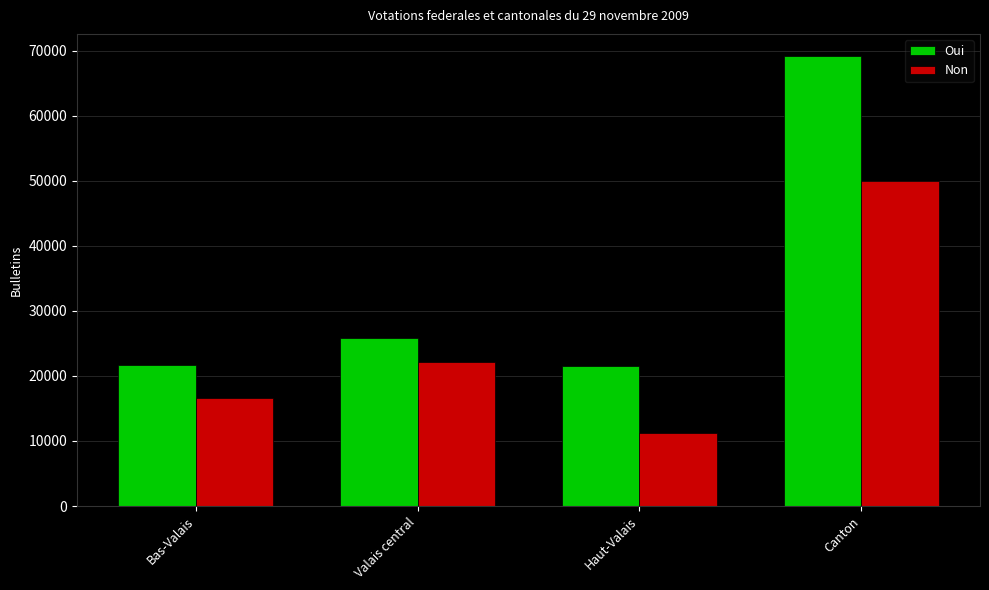

At which category does the chart reach its minimum across all series?

Haut-Valais